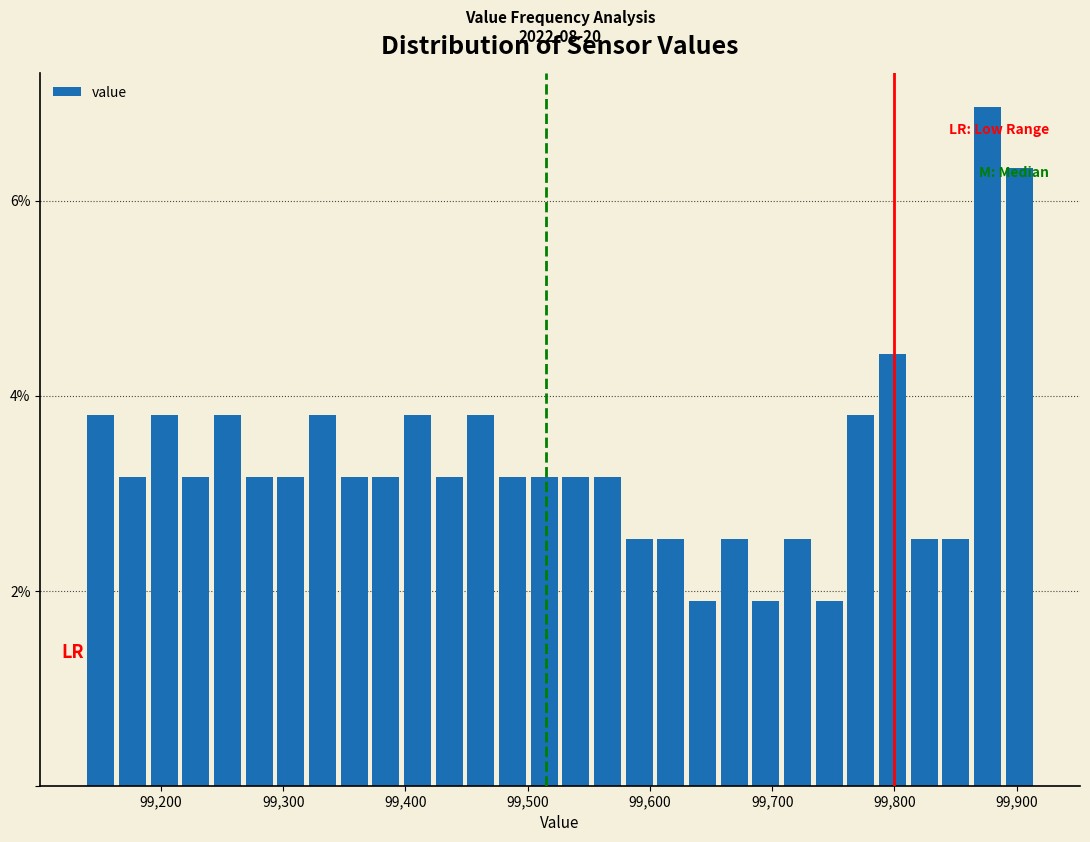

Around what value on the x-axis is the tallest bar? Give the approximate position of its centre, as read against the axis.

99880